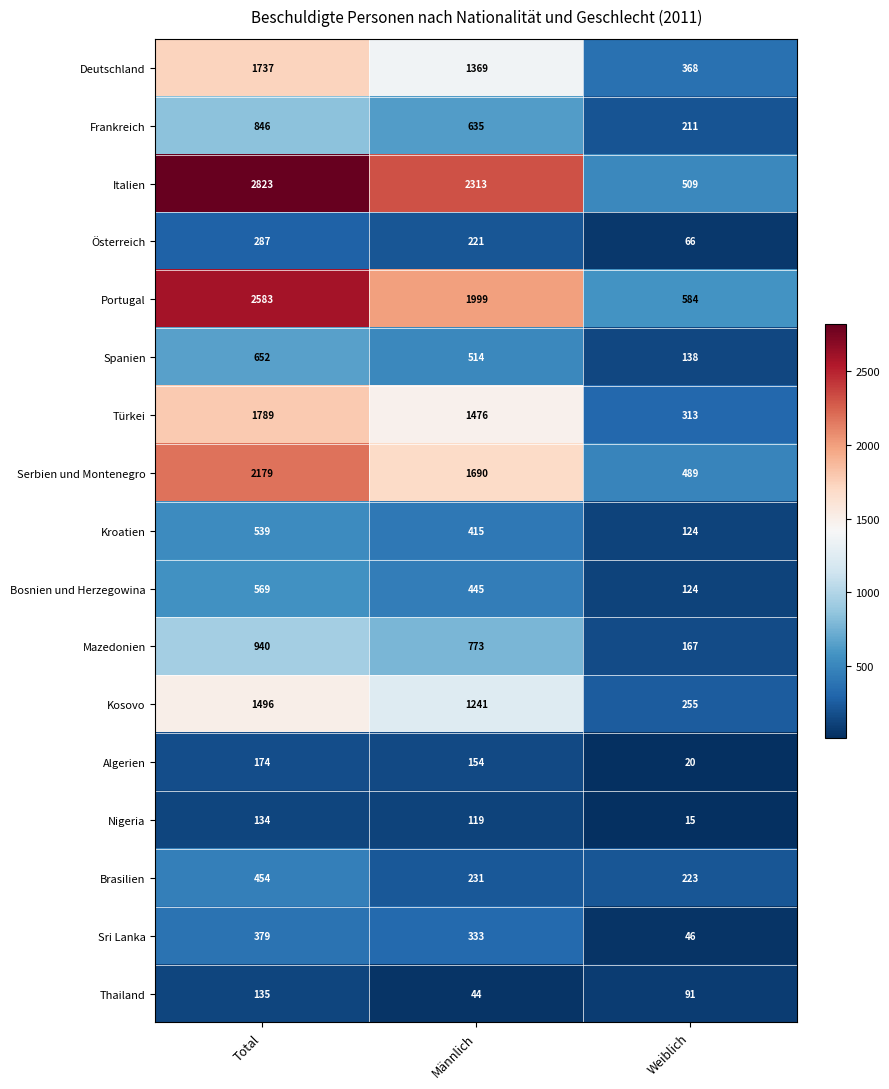

What is the total value across all series at Weiblich?

3743